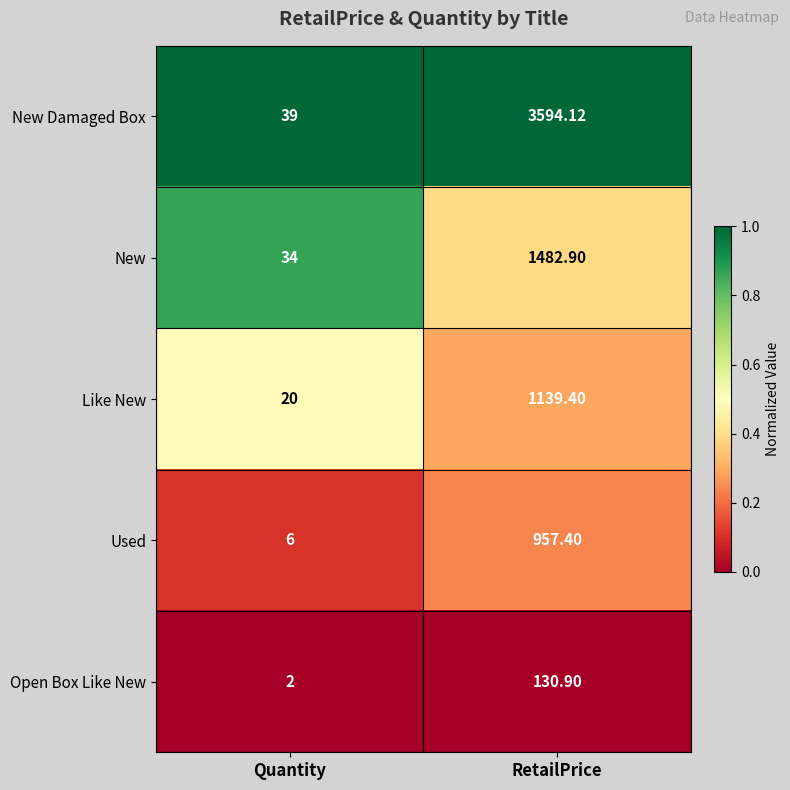

At which label does Used first exceed 957?

RetailPrice